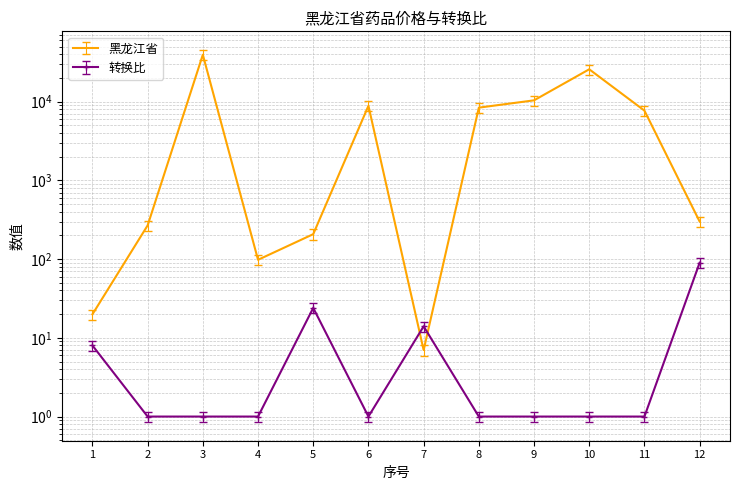

What is the lowest value of the 黑龙江省 series?

7.0